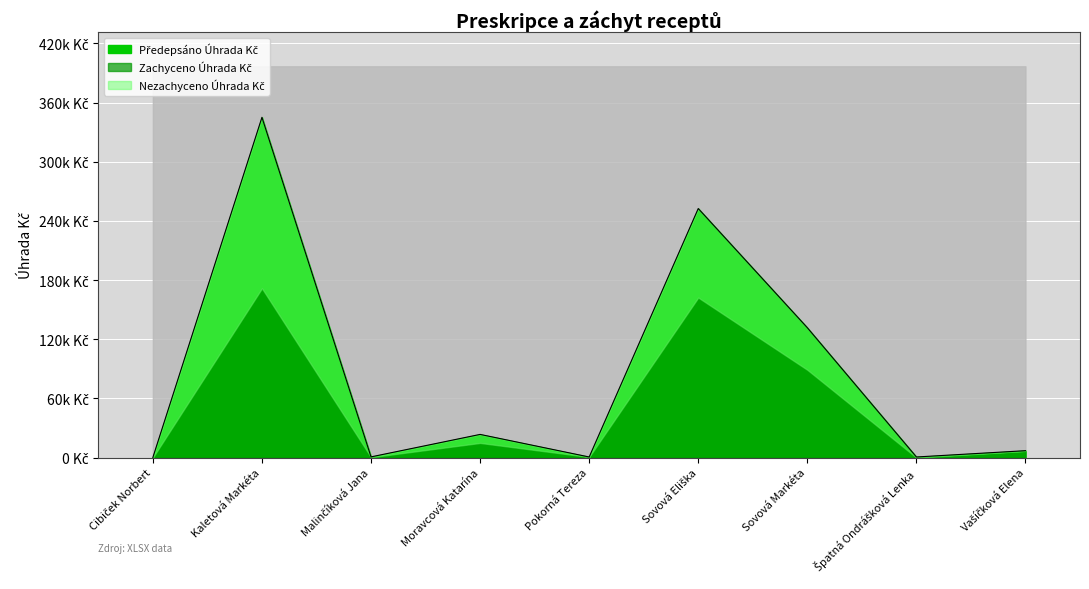

What is the label of the 6th point from the left?

Sovová Eliška